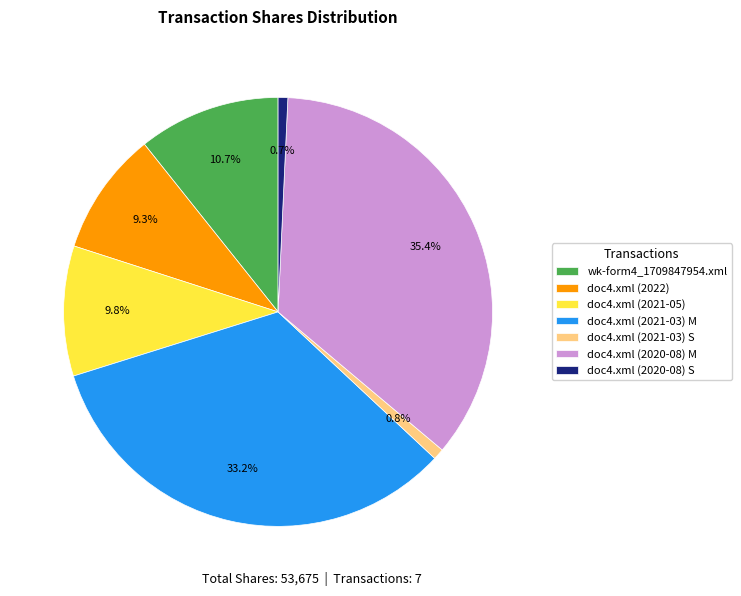

What percentage is NOT represented by doc4.xml (2022)?

90.7%